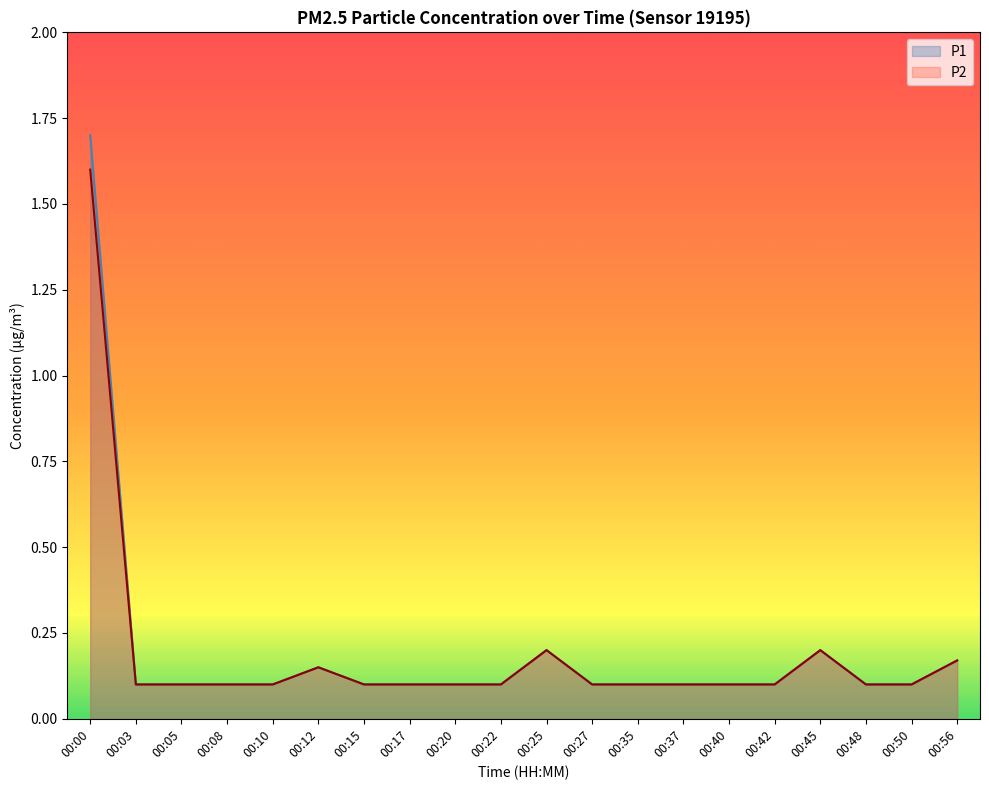

True or false: P2 has a value of 0.1 at 00:35.

True